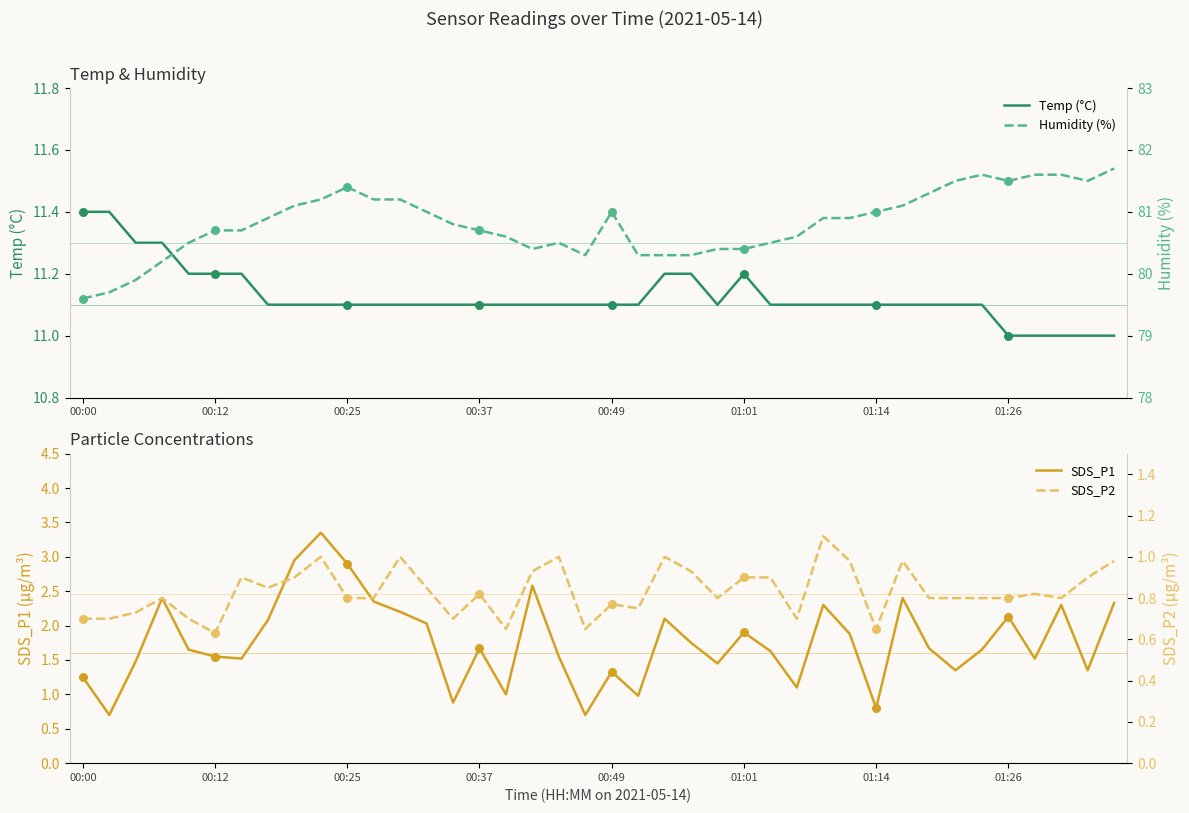

Which series has the largest Y range (max minus min)?

SDS_P1